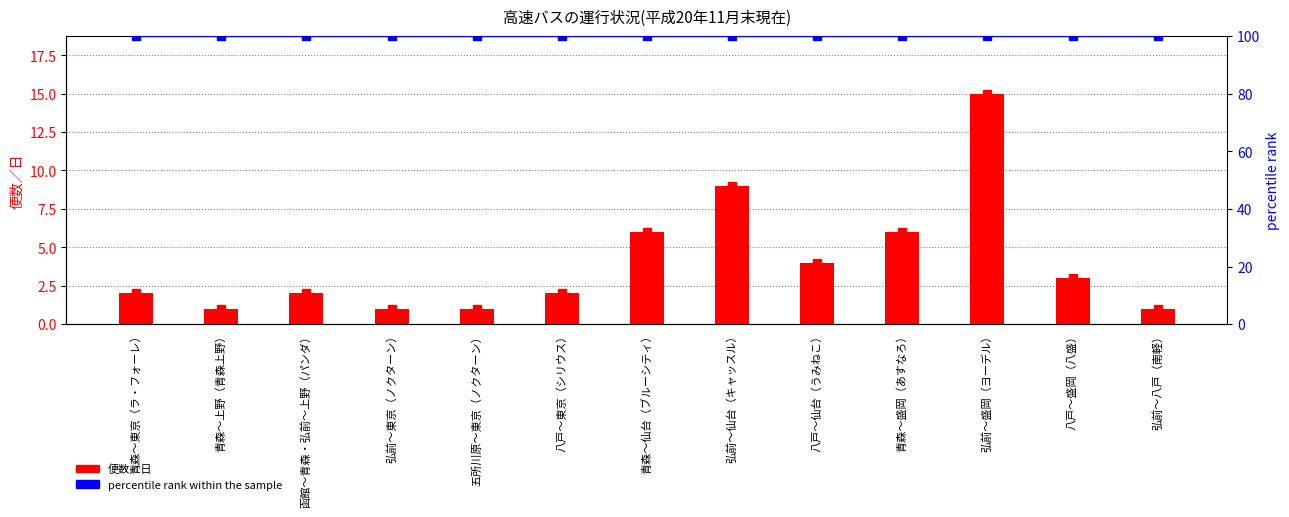

How many distinct data groups are displayed?

2